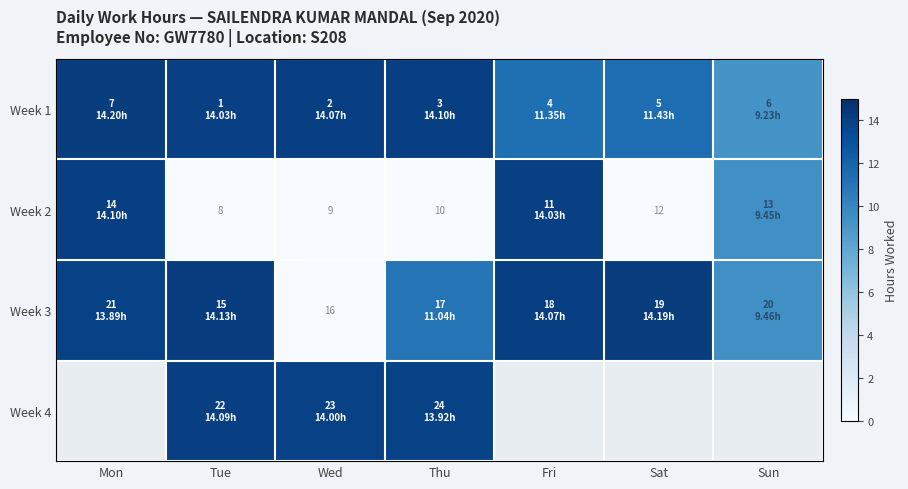

Is the value of Week 2 at Thu greater than the value of Week 3 at Wed?

No